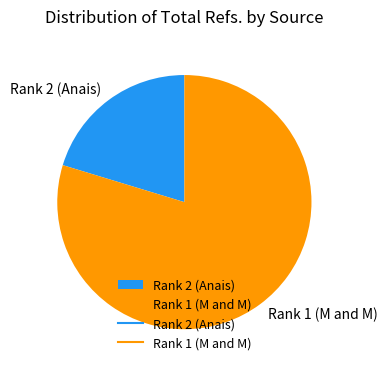

What is the majority slice?

Rank 1 (M and M)